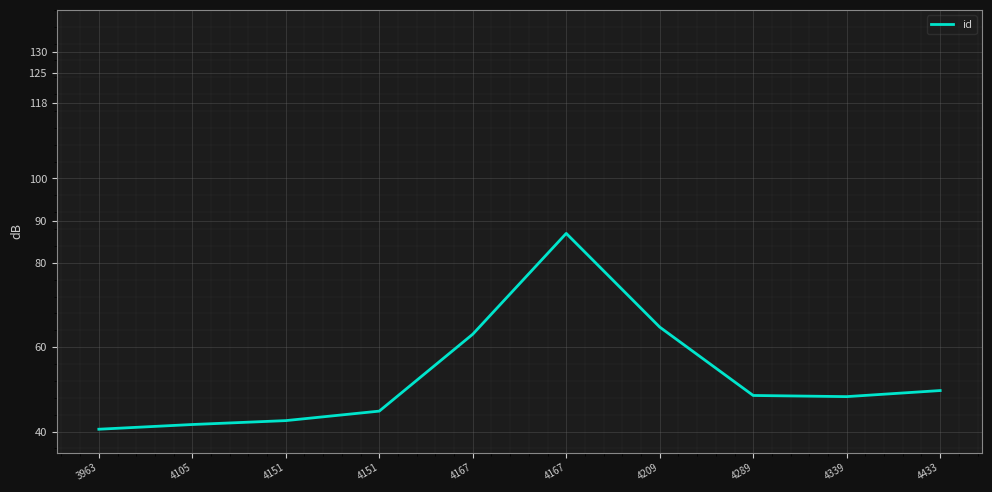

The chart shows a value of 41.7 at 4105. True or false?

True